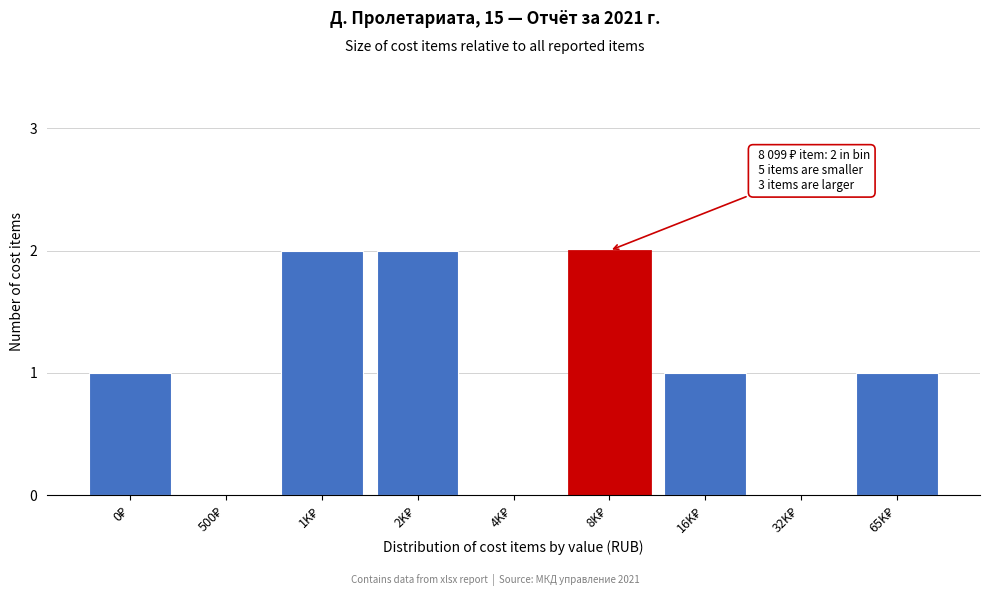

What is the sum of all values?

9